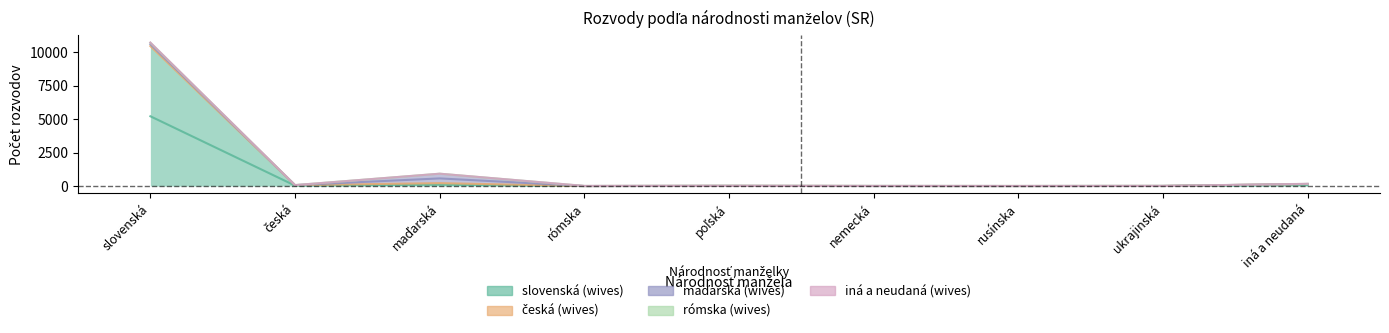

What is the sum of the česká (wives) values at rómska and česká?

1